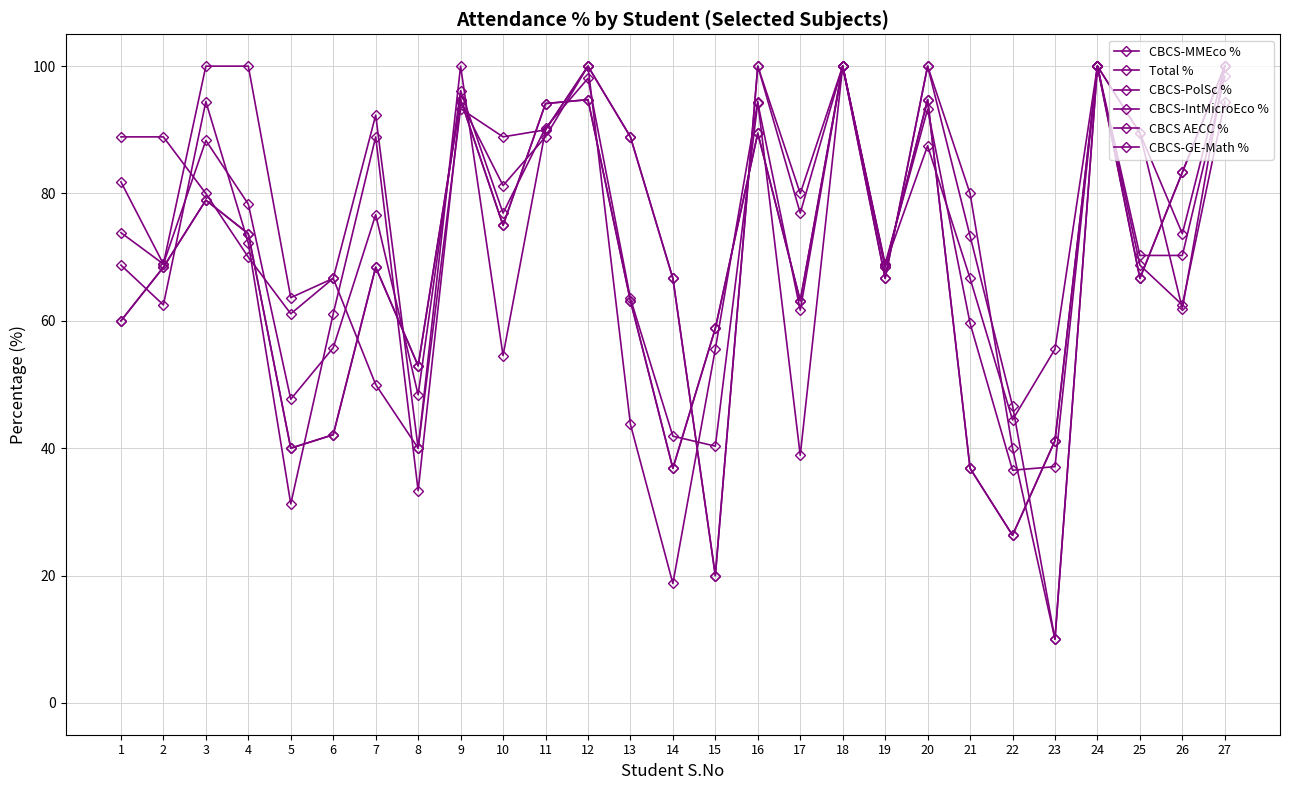

List the series in order of their peak value, lowest first.

CBCS-MMEco %, Total %, CBCS-PolSc %, CBCS-IntMicroEco %, CBCS AECC %, CBCS-GE-Math %